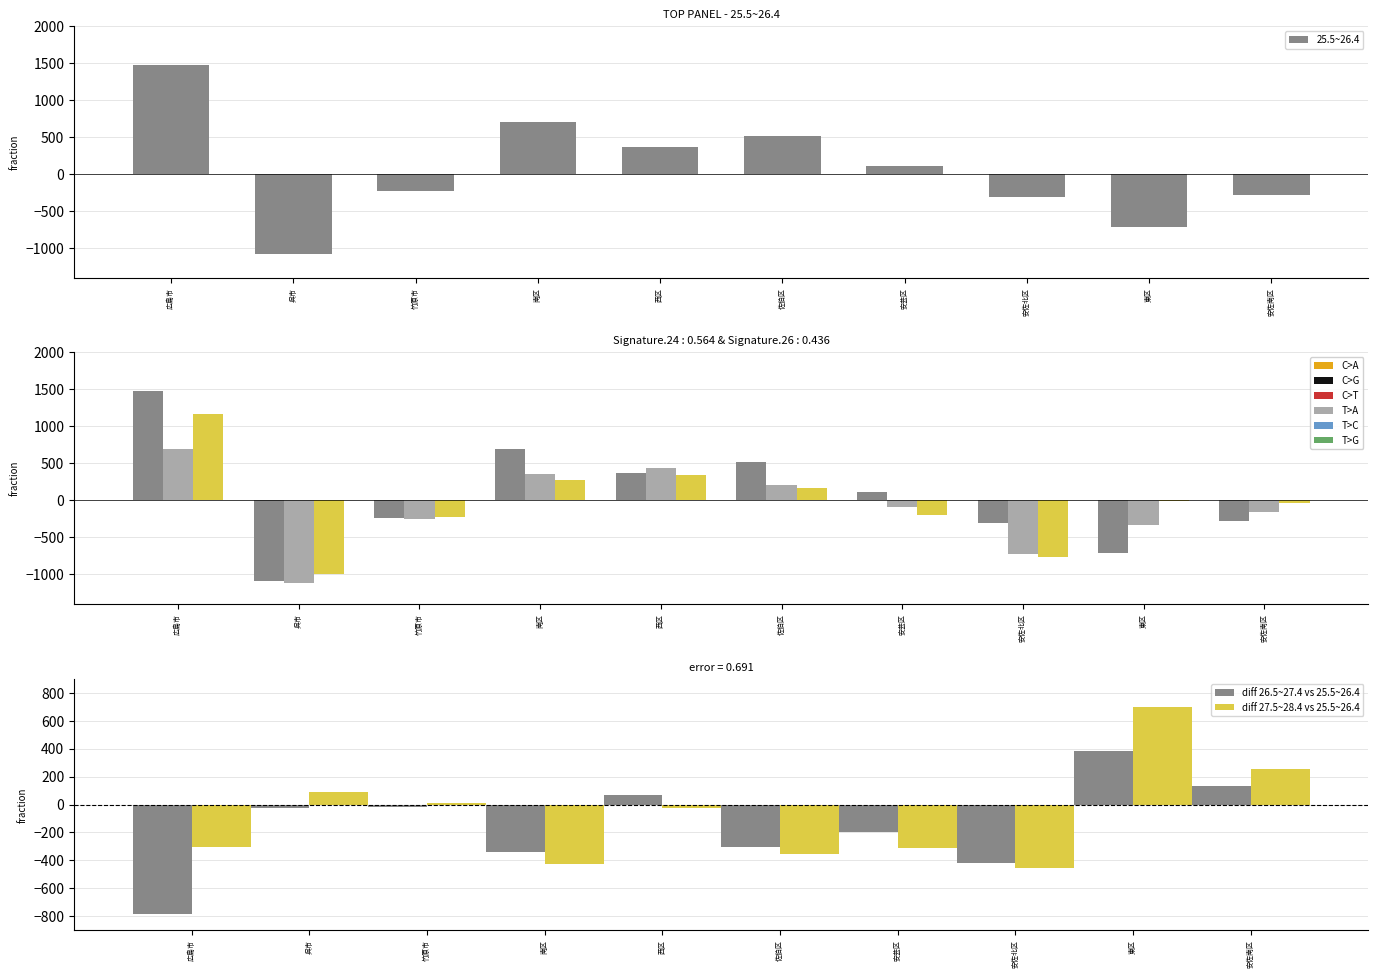

At which label does diff 27.5~28.4 vs 25.5~26.4 reach its peak?

東区